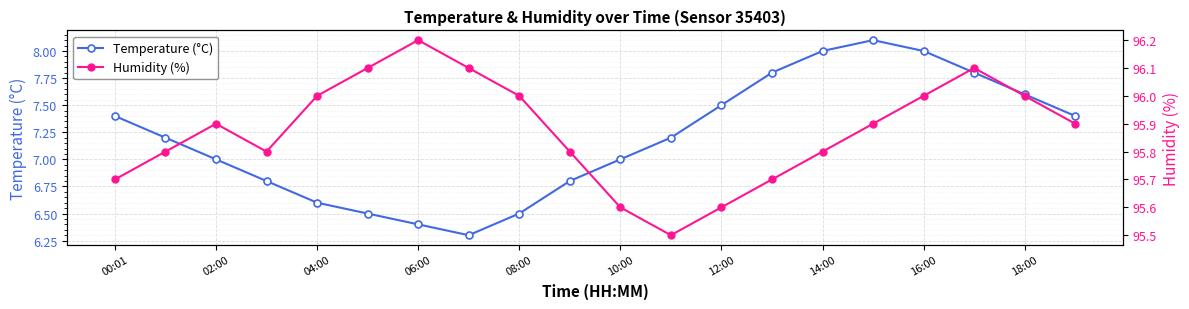

What are all the series names shown in the legend?

Temperature (°C), Humidity (%)